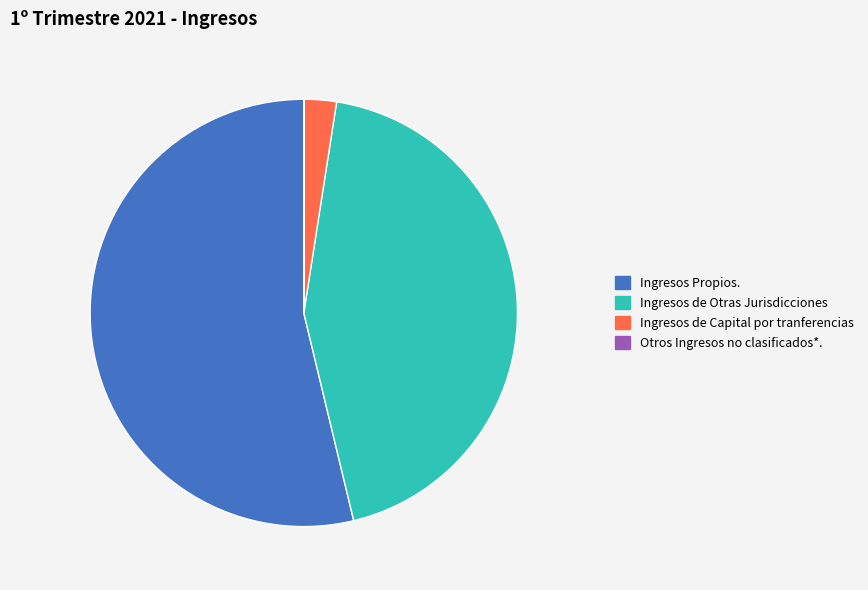

Is the sum of Ingresos de Otras Jurisdicciones and Ingresos de Capital por tranferencias greater than half?

No